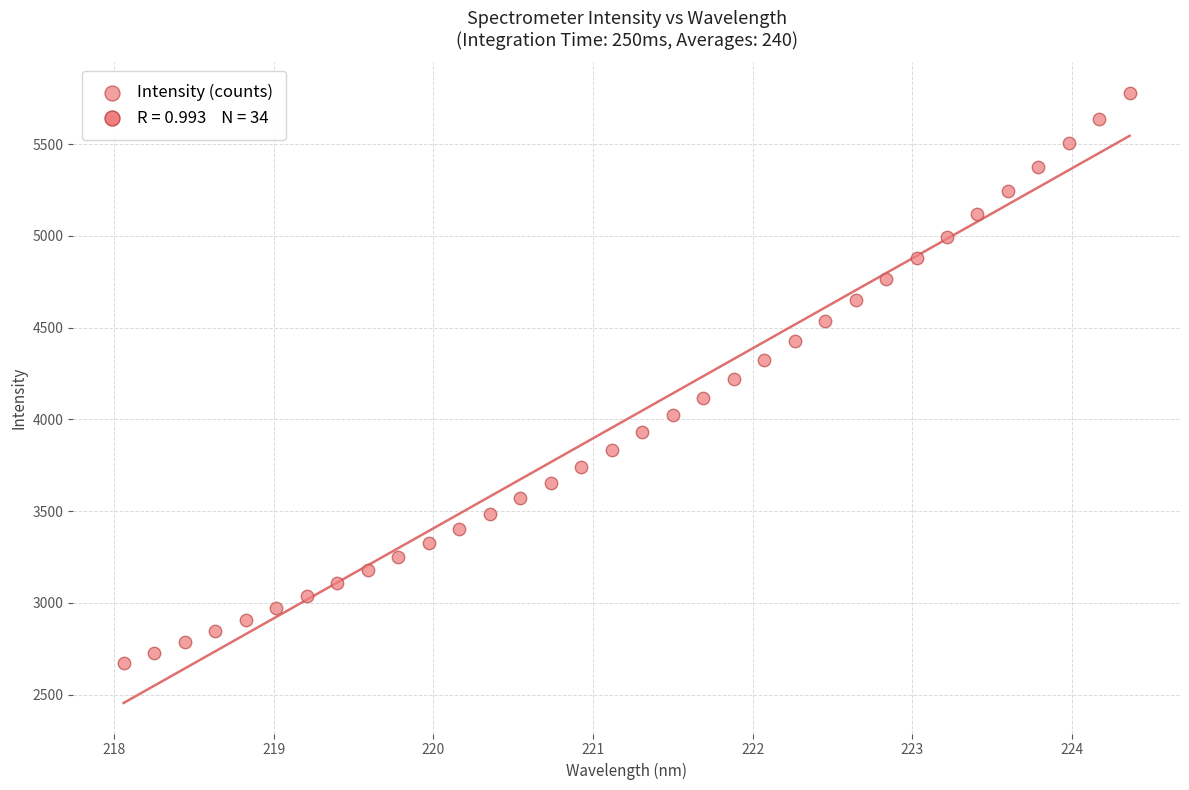

What is the range of Y values (max minus min)?

3108.0